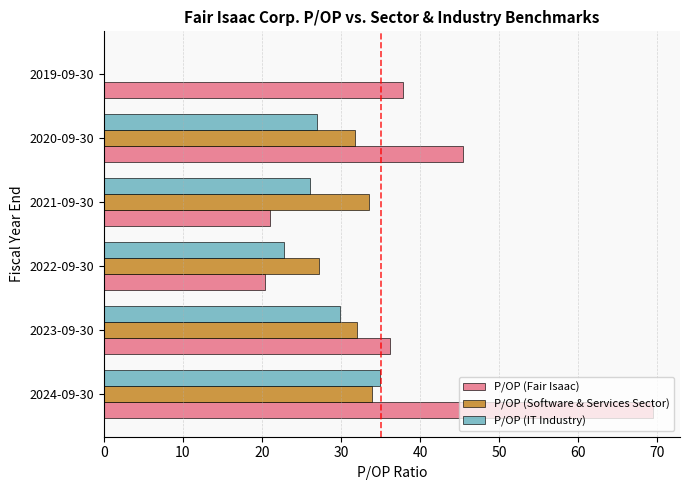

What is the maximum value for P/OP (Software & Services Sector)?

34.0